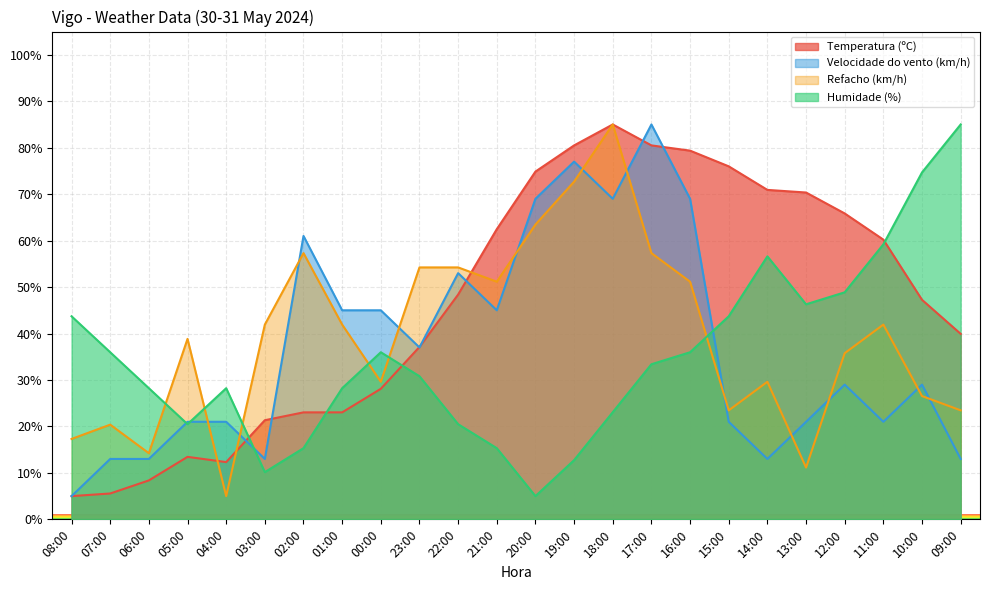

At which category does the chart reach its minimum across all series?

08:00